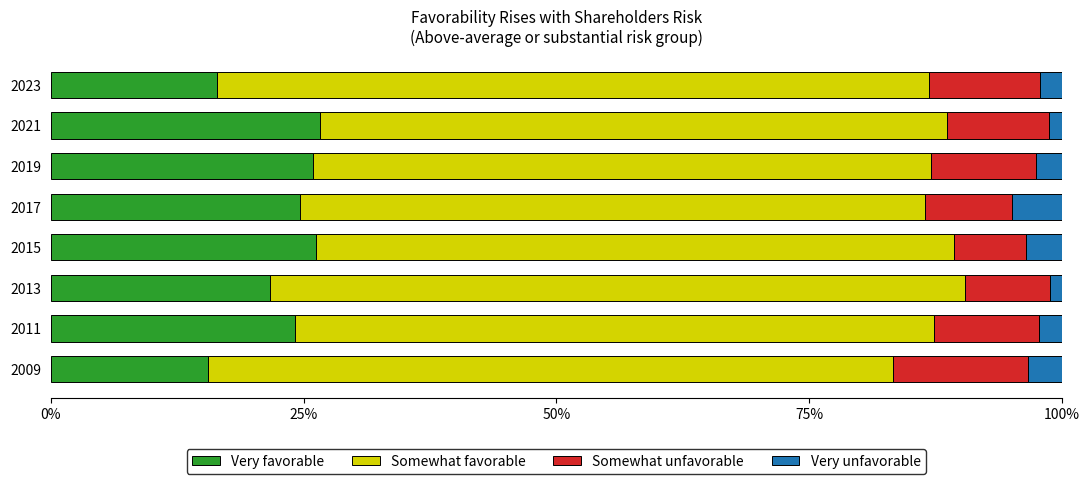

What is the minimum value for Very favorable?

15.6